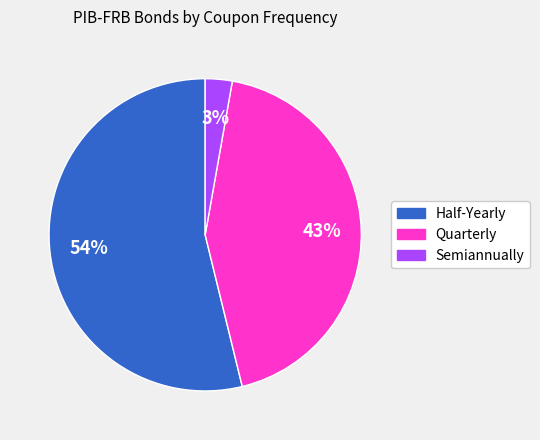

Is there a majority slice in this chart?

Yes